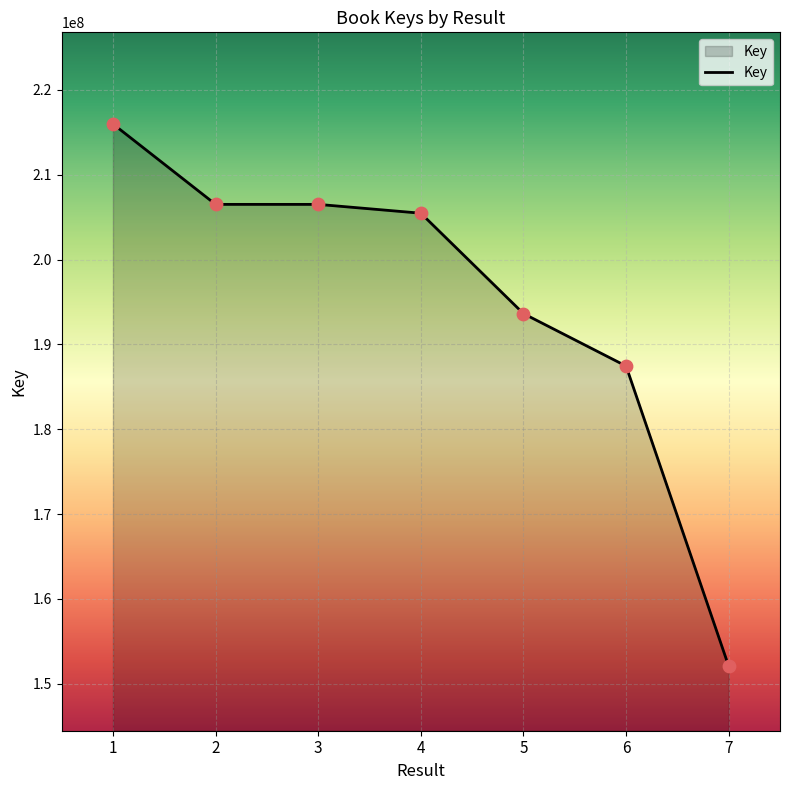

Between 4 and 1, which is larger?

1